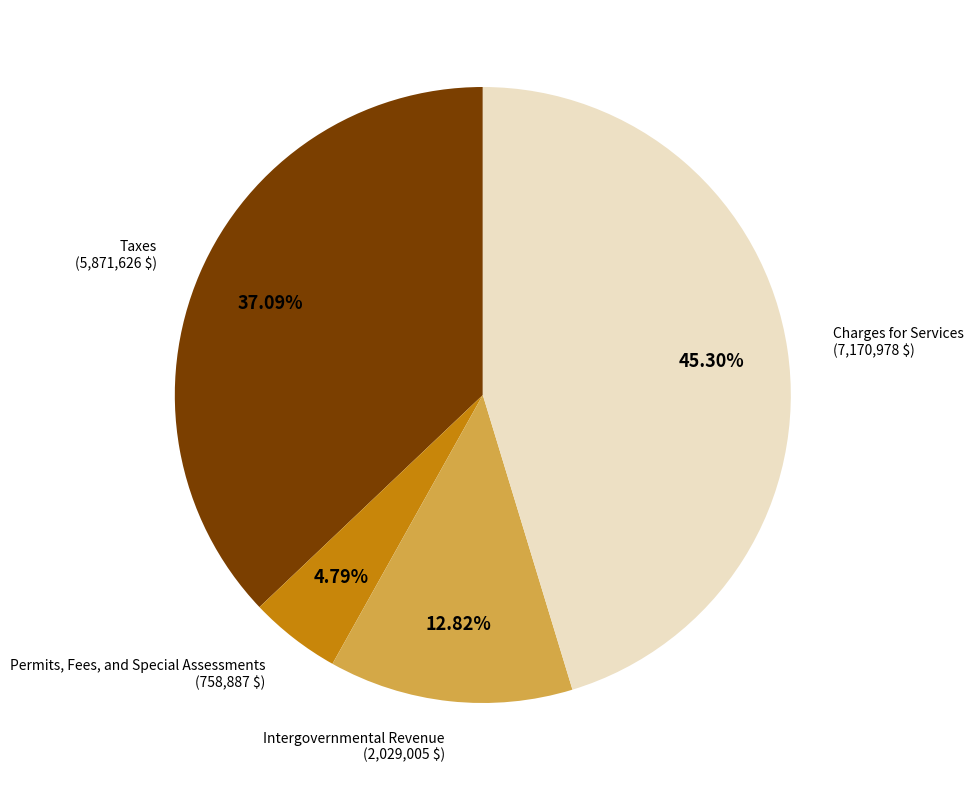

Is the sum of Intergovernmental Revenue and Charges for Services greater than half?

Yes